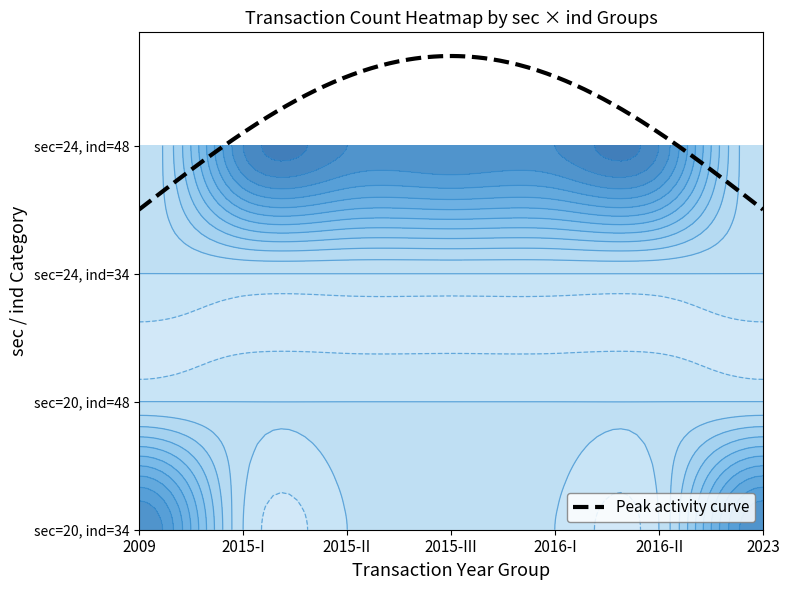

What is the difference between the 20_48 values at 0 and 1?

1